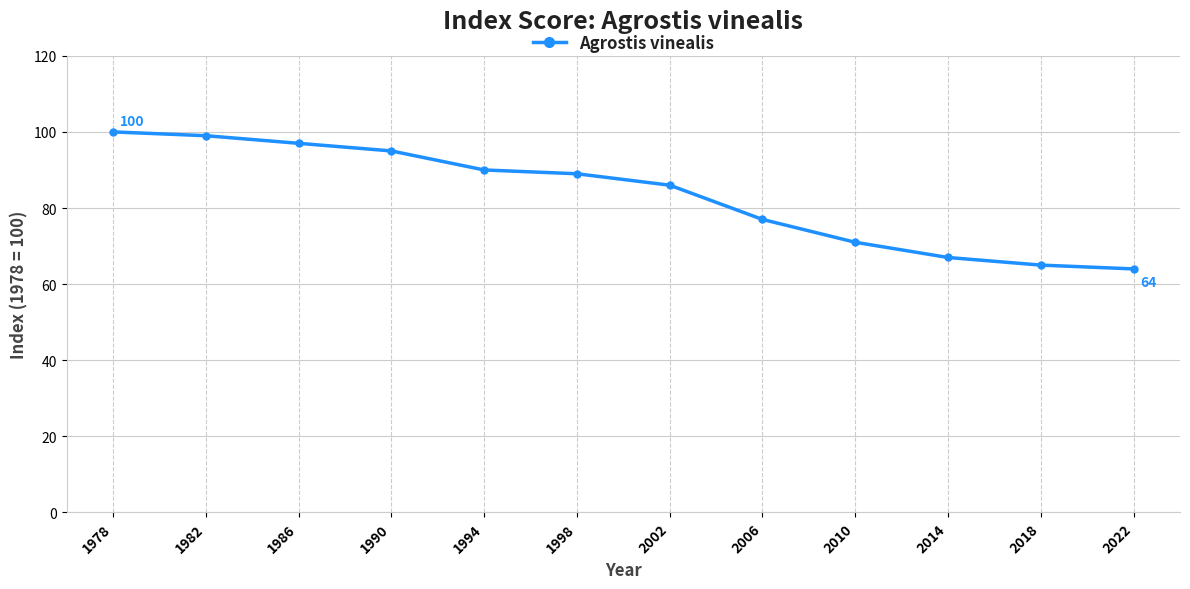

What is the average value?

83